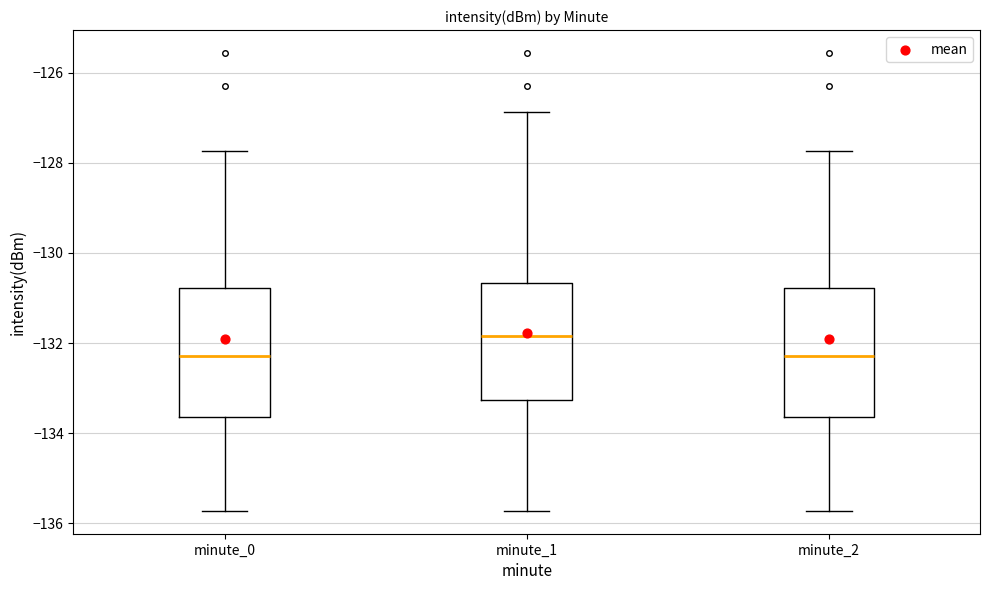

Where does the lower whisker of the box for minute_2 end on the y-axis? The values are not printed on the chart, so give them approximately, as read against the axis.

-135.8